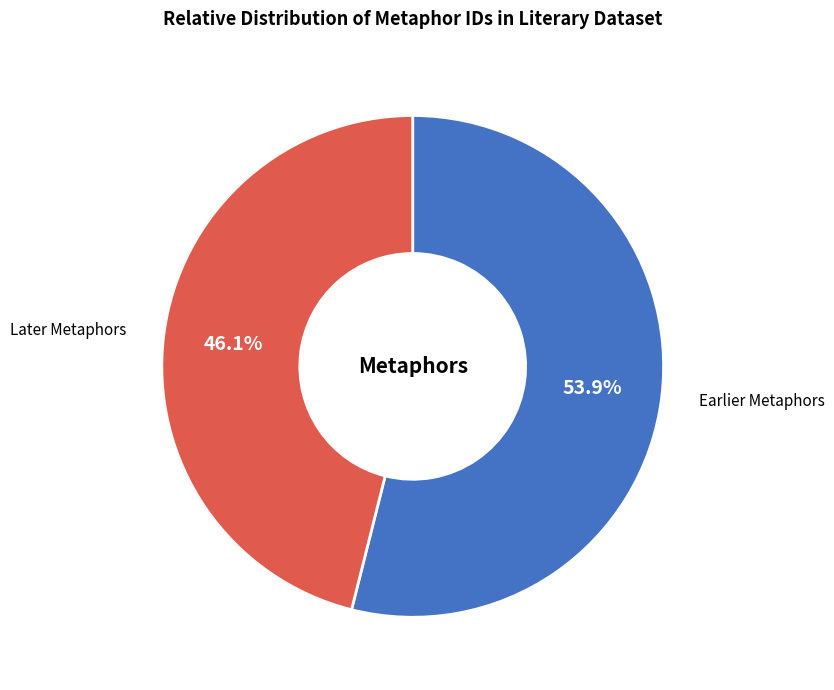

Is there any slice that represents more than half of the pie?

Yes